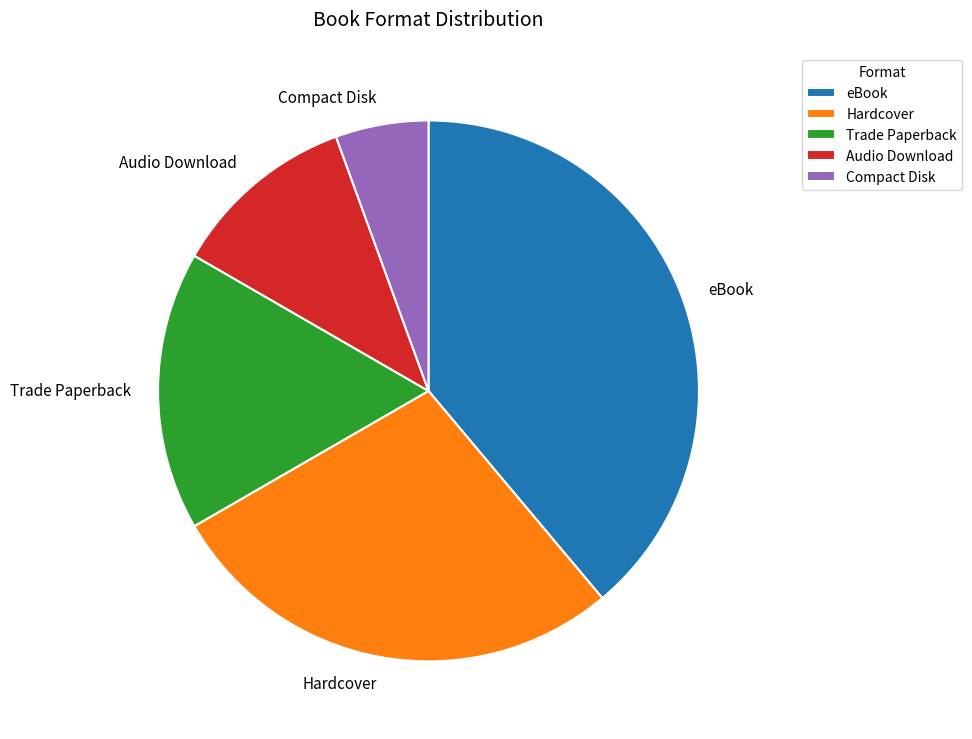

Rank the categories by value from highest to lowest.

eBook, Hardcover, Trade Paperback, Audio Download, Compact Disk